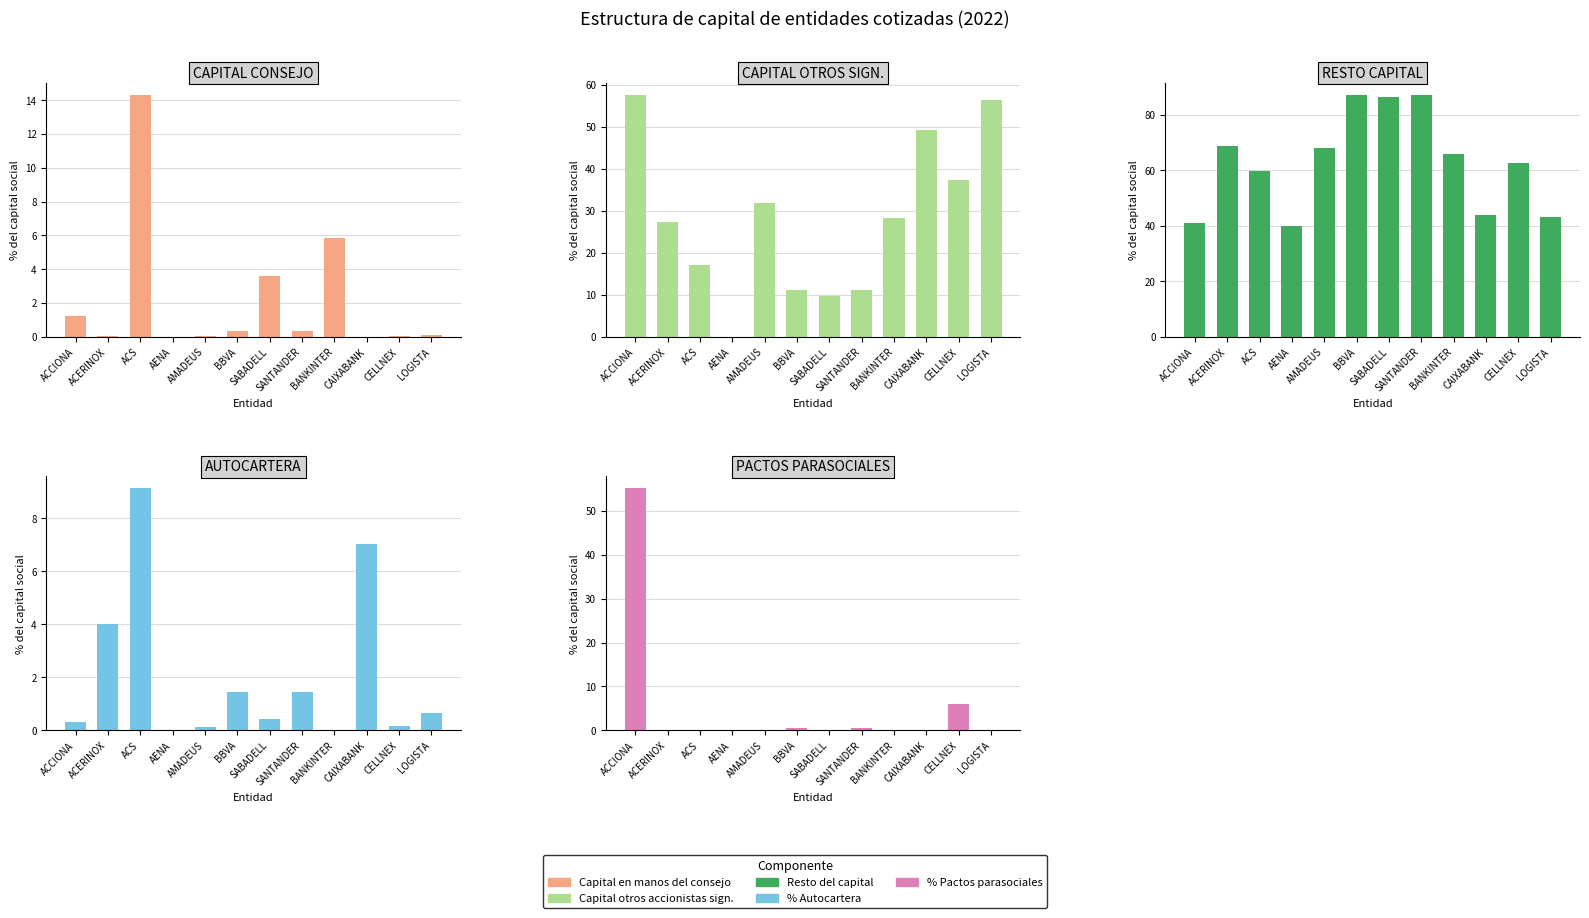

What is the label of the 8th bar from the left?

SANTANDER